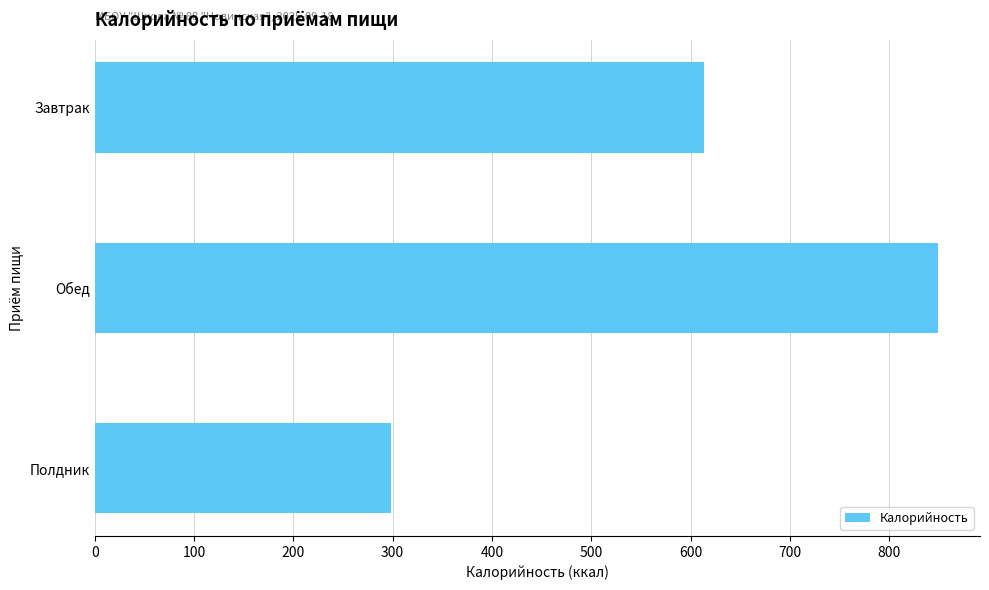

The chart shows a value of 291 at Обед. True or false?

False